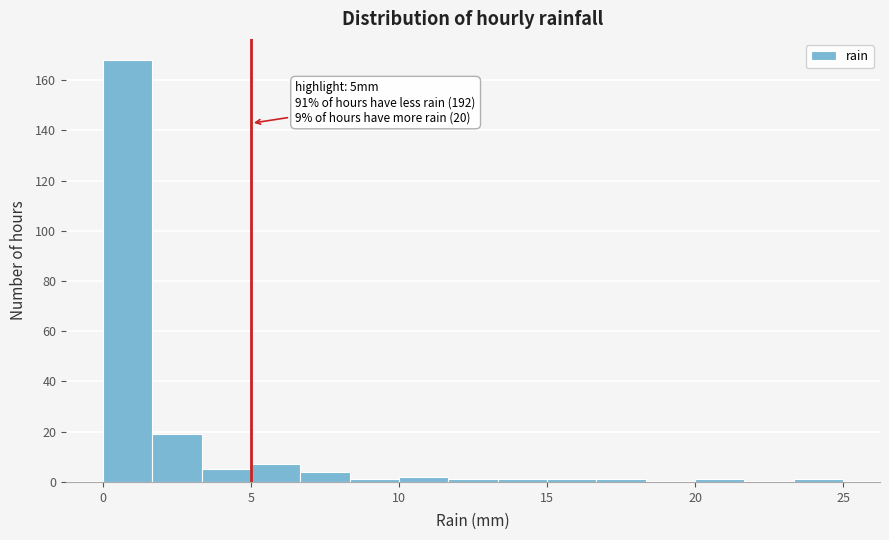

Read against the x-axis, roughly where is the centre of the tallest bar?

1.0